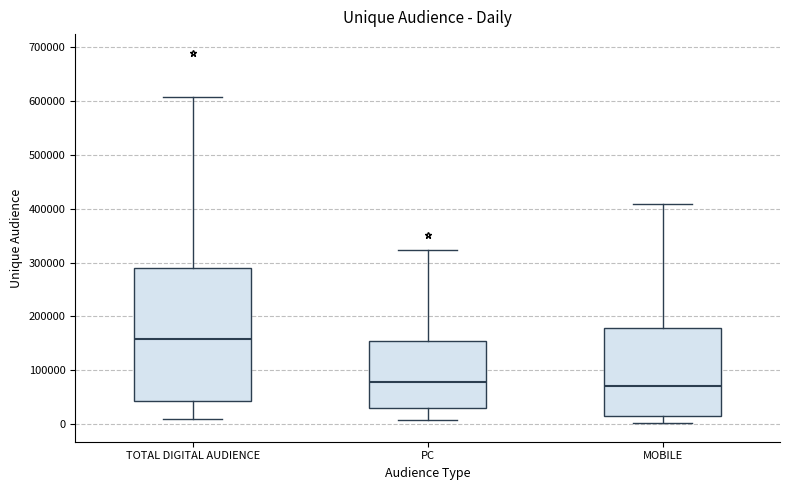

Which box's median line is the highest?

TOTAL DIGITAL AUDIENCE